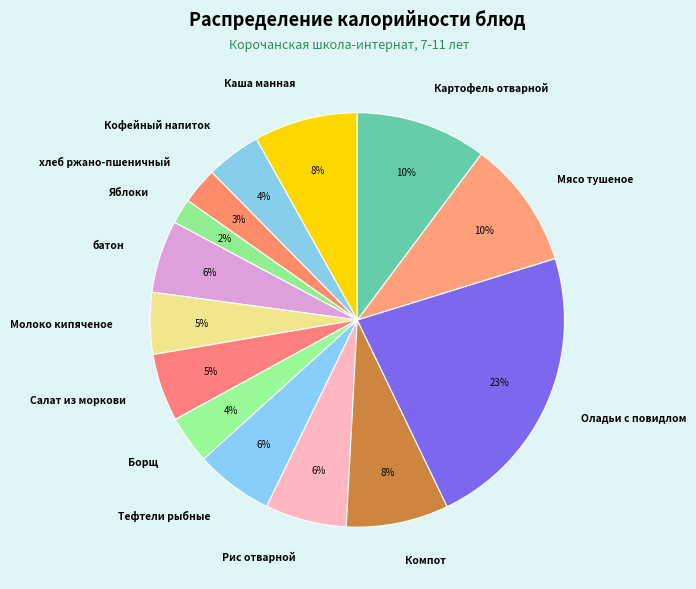

The Салат из моркови slice represents 1% of the pie. True or false?

False